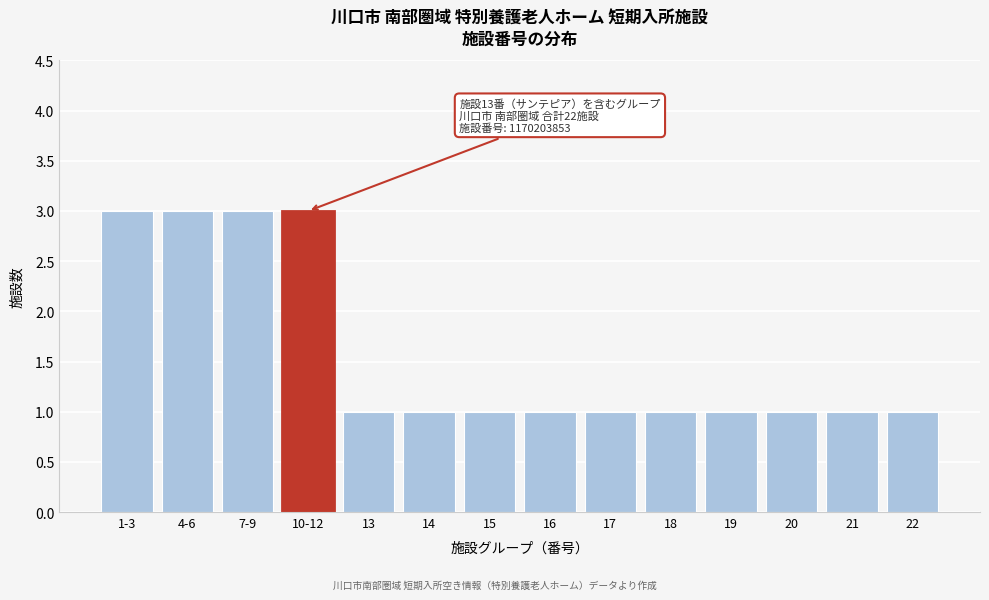

Reading left to right, extract all data points from this chart.

3	3	3	3	1	1	1	1	1	1	1	1	1	1